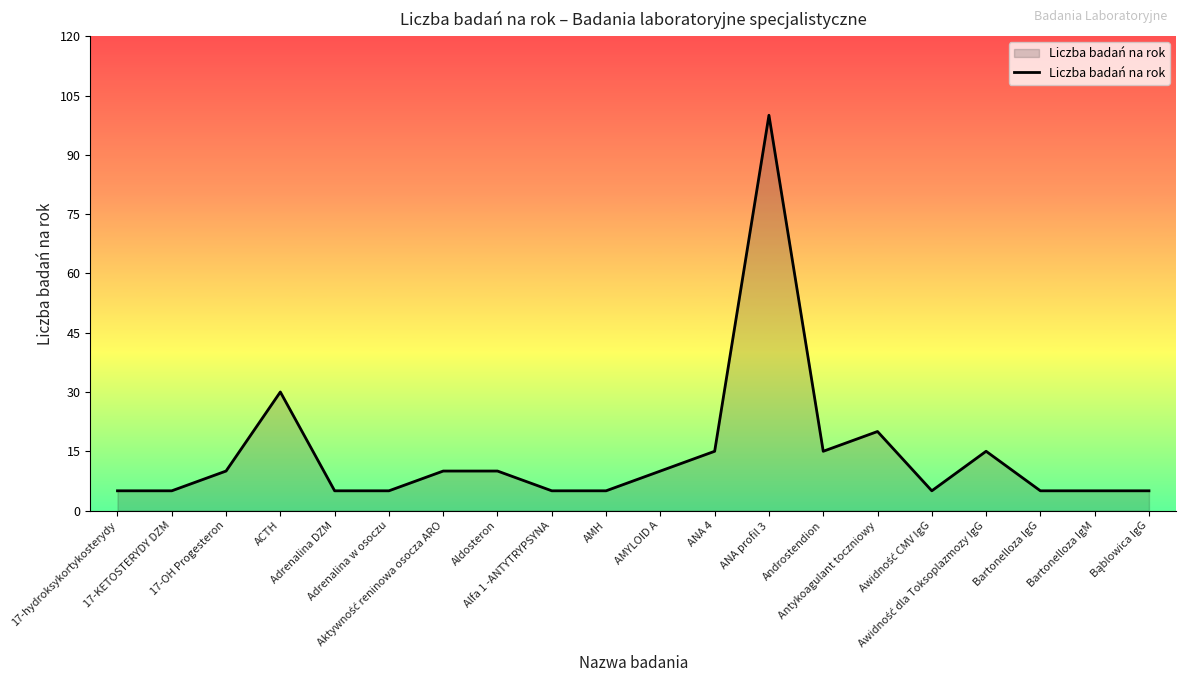

Which label corresponds to the largest value in the chart?

ANA profil 3